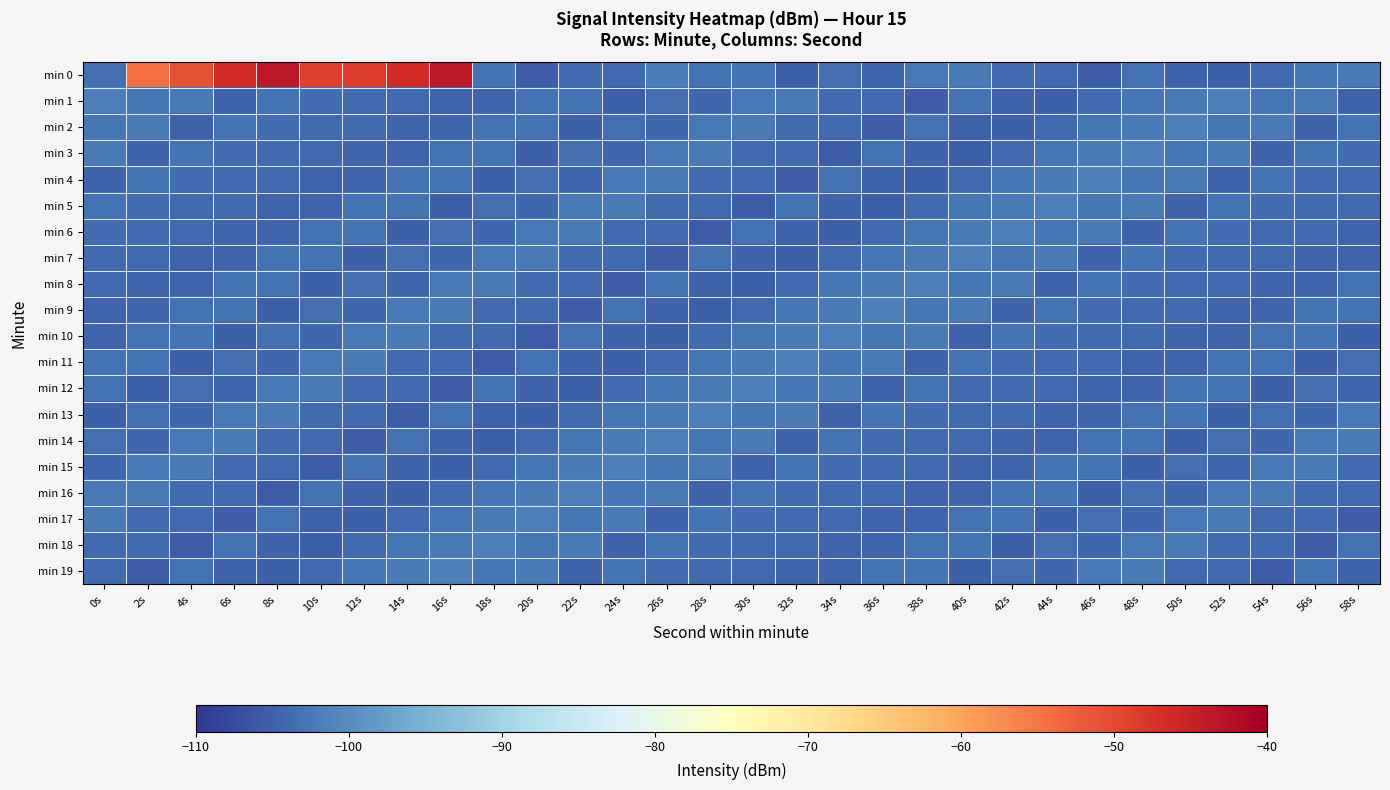

At 6s, list the series in order from smallest to largest.

min 17, min 10, min 19, min 1, min 7, min 6, min 12, min 15, min 4, min 5, min 16, min 3, min 11, min 8, min 18, min 2, min 9, min 13, min 14, min 0